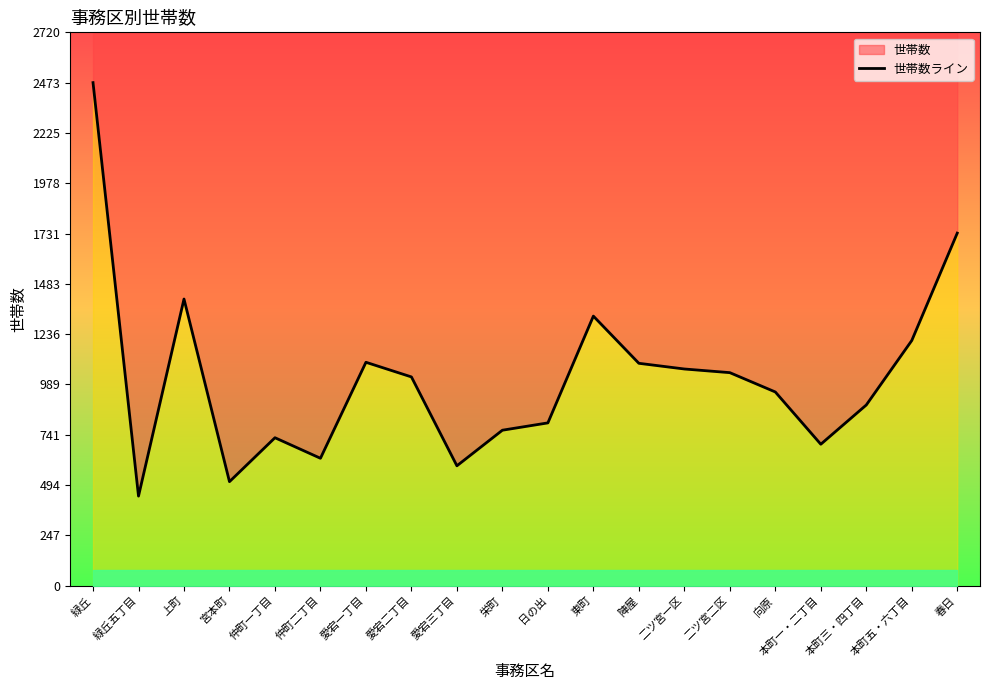

What is the difference between the second highest and minimum values?

1293